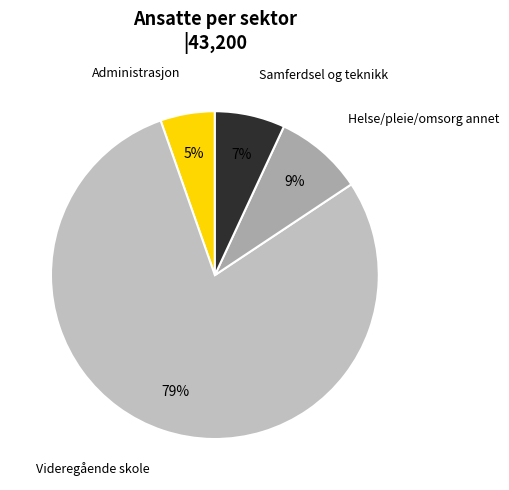

Combined, do Helse/pleie/omsorg annet and Videregående skole account for over 50%?

Yes